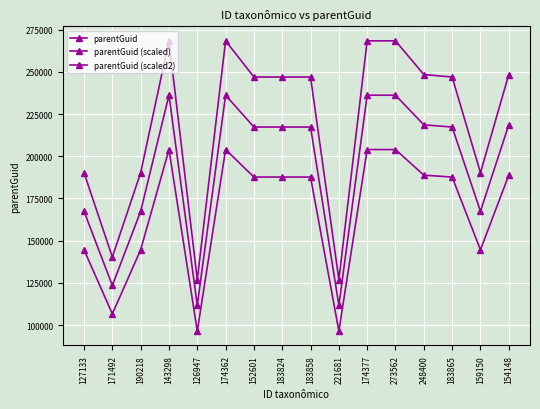

How many data points does each series have?

16